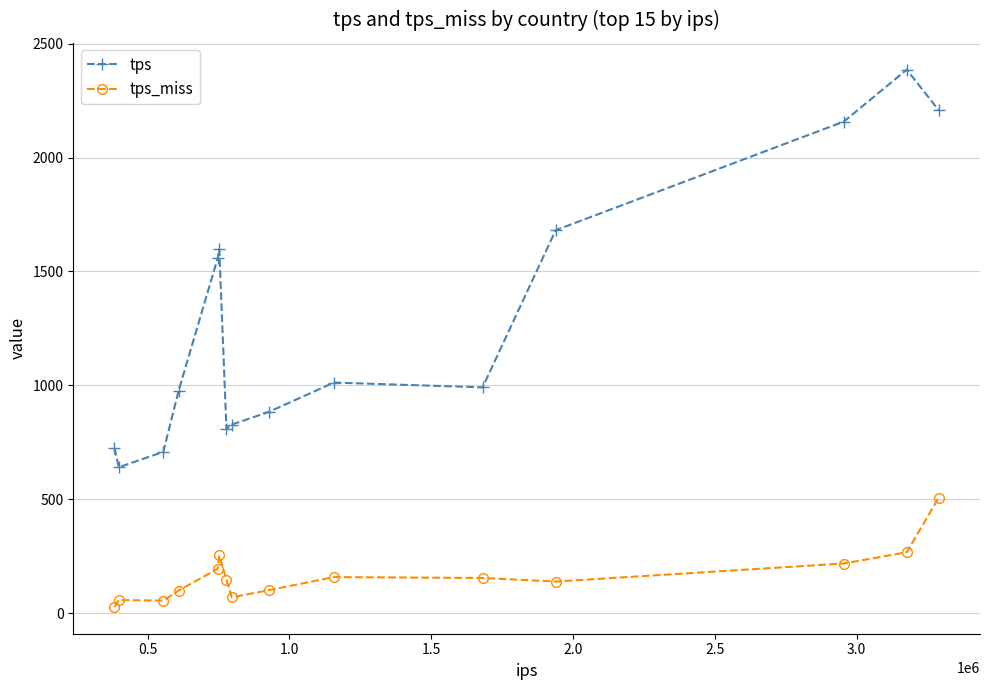

What is the difference between the maximum and second lowest values in the tps series?

1676.8